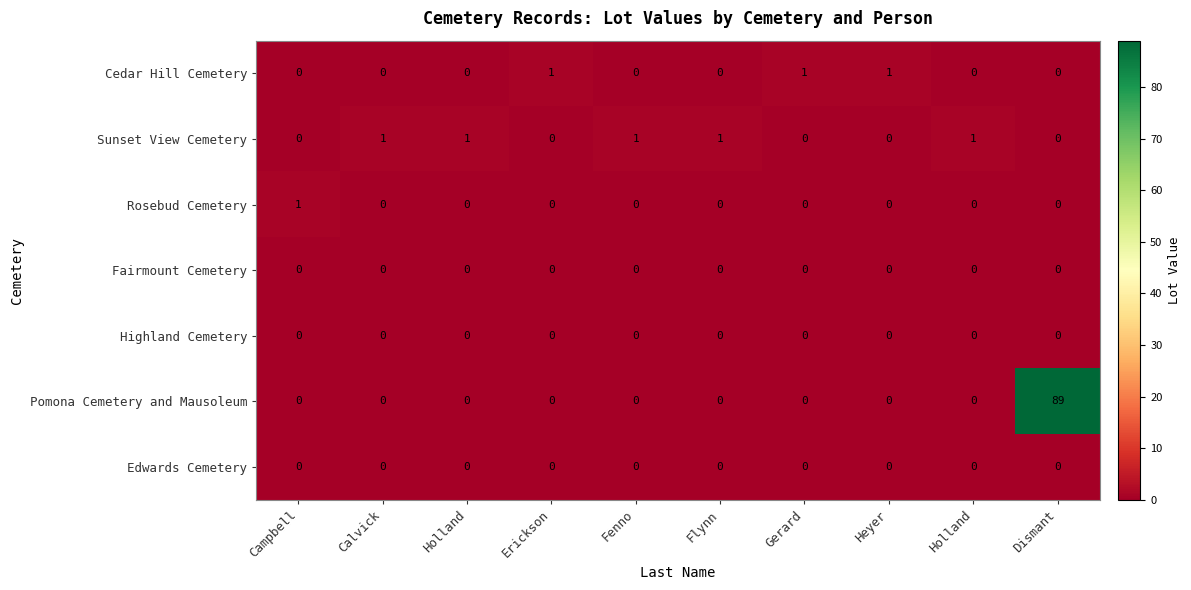

Reading left to right, list all the values displayed in this chart.

Cedar Hill Cemetery: Campbell=0	Calvick=0	Holland=0	Erickson=1	Fenno=0	Flynn=0	Gerard=1	Heyer=1	Holland=0	Dismant=0
Sunset View Cemetery: Campbell=0	Calvick=1	Holland=1	Erickson=0	Fenno=1	Flynn=1	Gerard=0	Heyer=0	Holland=1	Dismant=0
Rosebud Cemetery: Campbell=1	Calvick=0	Holland=0	Erickson=0	Fenno=0	Flynn=0	Gerard=0	Heyer=0	Holland=0	Dismant=0
Fairmount Cemetery: Campbell=0	Calvick=0	Holland=0	Erickson=0	Fenno=0	Flynn=0	Gerard=0	Heyer=0	Holland=0	Dismant=0
Highland Cemetery: Campbell=0	Calvick=0	Holland=0	Erickson=0	Fenno=0	Flynn=0	Gerard=0	Heyer=0	Holland=0	Dismant=0
Pomona Cemetery and Mausoleum: Campbell=0	Calvick=0	Holland=0	Erickson=0	Fenno=0	Flynn=0	Gerard=0	Heyer=0	Holland=0	Dismant=89
Edwards Cemetery: Campbell=0	Calvick=0	Holland=0	Erickson=0	Fenno=0	Flynn=0	Gerard=0	Heyer=0	Holland=0	Dismant=0